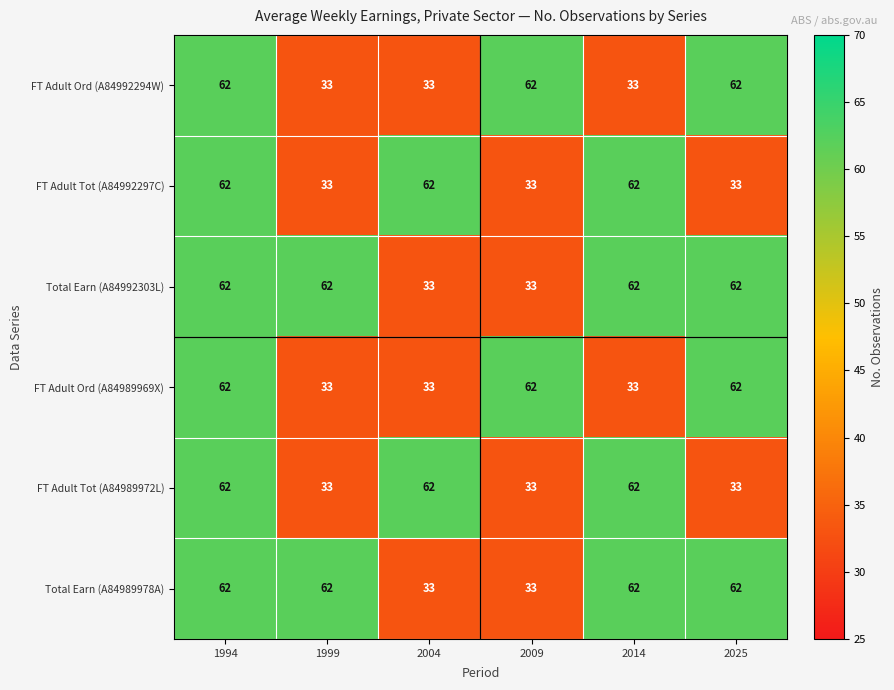

Count the number of categories in the chart.

6